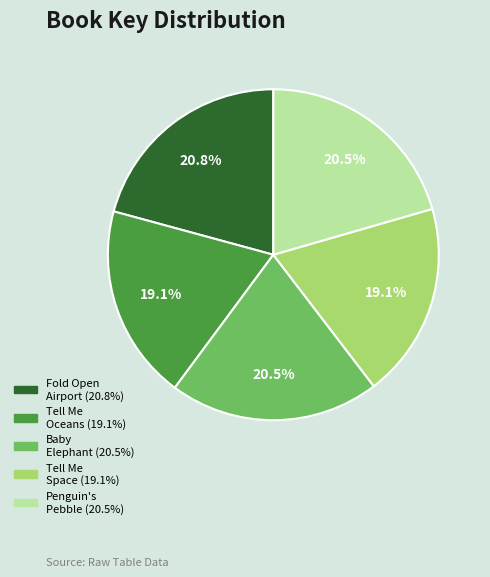

Is there a majority slice in this chart?

No